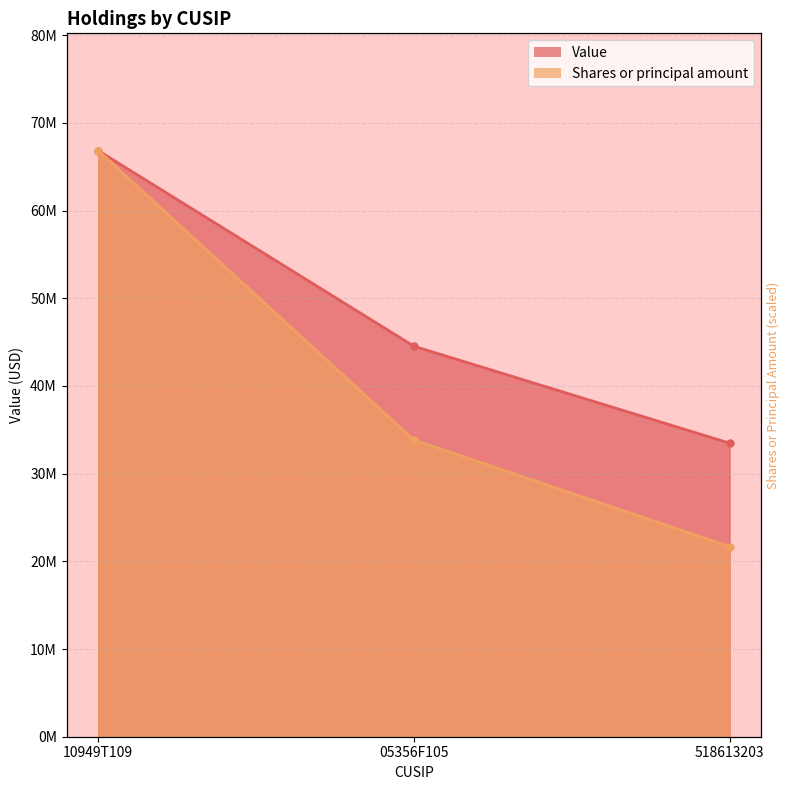

What is the maximum value for Shares or principal amount?

66841000.0